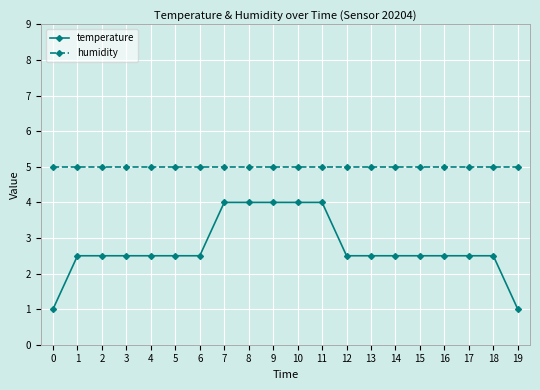

Rank the series by their maximum value, from highest to lowest.

humidity, temperature